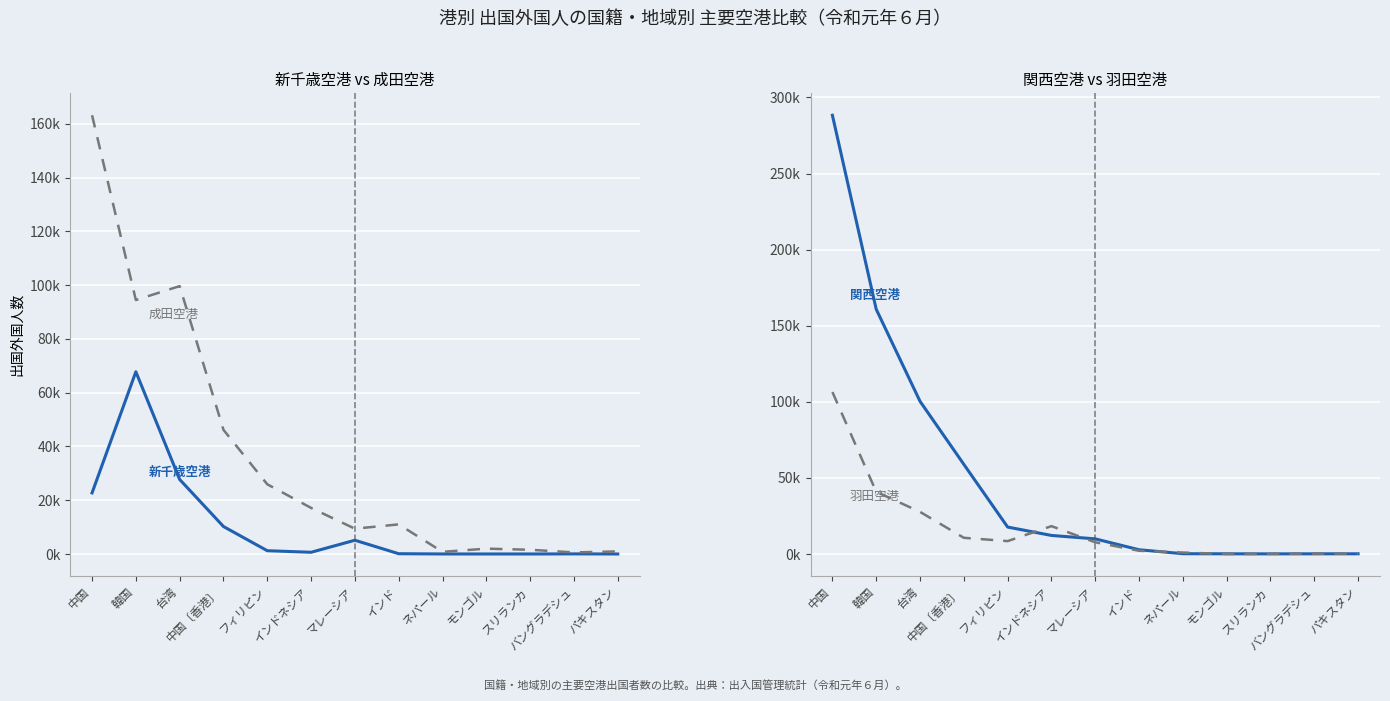

True or false: 羽田空港 has a value of 40921 at 韓国.

True